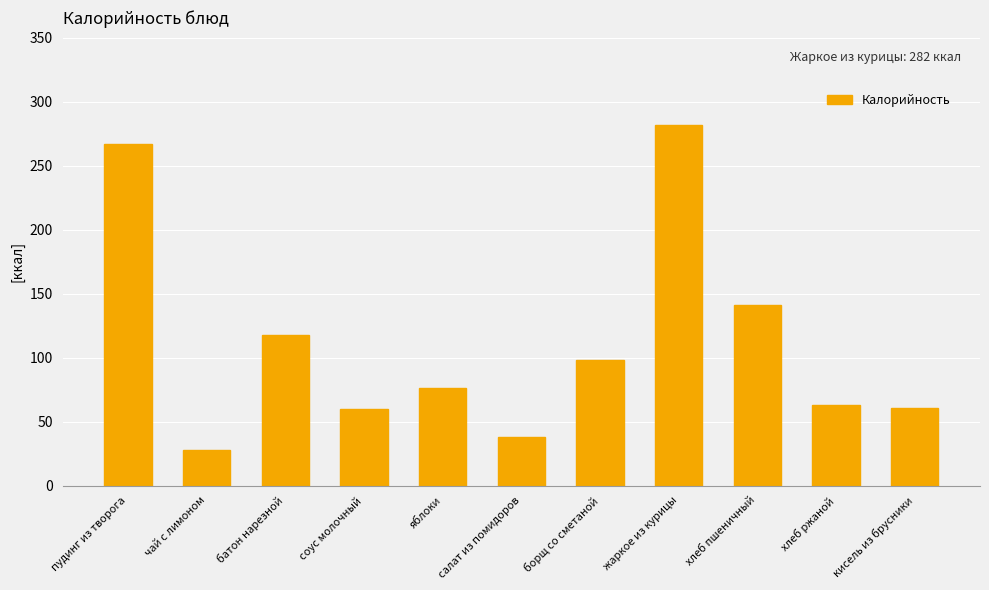

What is the label of the 4th bar from the right?

жаркое из курицы